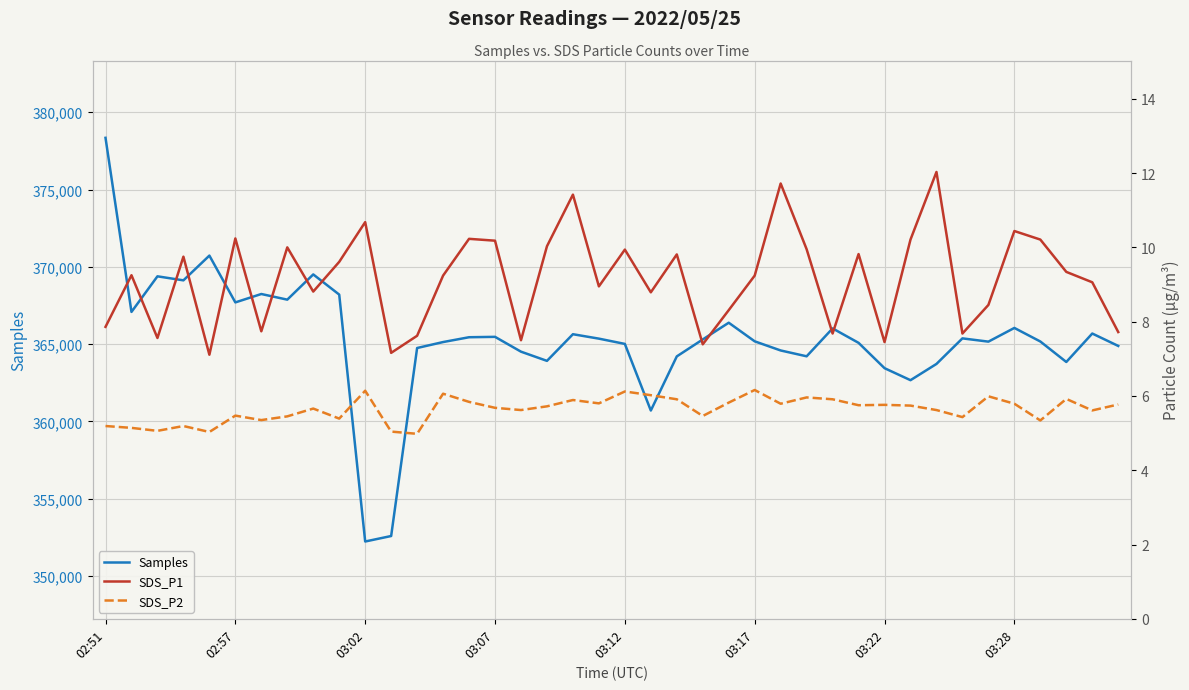

Reading left to right, list all the values displayed in this chart.

Samples: 378347.0	367083.0	369386.0	369126.0	370727.0	367699.0	368242.0	367877.0	369509.0	368204.0	352228.0	352583.0	364748.0	365133.0	365445.0	365470.0	364511.0	363916.0	365640.0	365354.0	365013.0	360703.0	364205.0	365302.0	366384.0	365180.0	364589.0	364211.0	366016.0	365082.0	363443.0	362666.0	363717.0	365371.0	365160.0	366047.0	365169.0	363844.0	365685.0	364882.0
SDS_P1: 7.9	9.2	7.6	9.8	7.1	10.2	7.7	10.0	8.8	9.6	10.7	7.2	7.6	9.2	10.2	10.2	7.5	10.0	11.4	8.9	9.9	8.8	9.8	7.4	8.3	9.2	11.7	9.9	7.7	9.8	7.5	10.2	12.0	7.7	8.4	10.4	10.2	9.3	9.1	7.7
SDS_P2: 5.2	5.1	5.1	5.2	5.0	5.5	5.3	5.5	5.7	5.4	6.1	5.0	5.0	6.1	5.8	5.7	5.6	5.7	5.9	5.8	6.1	6.0	5.9	5.5	5.8	6.2	5.8	6.0	5.9	5.8	5.8	5.7	5.6	5.4	6.0	5.8	5.3	5.9	5.6	5.8